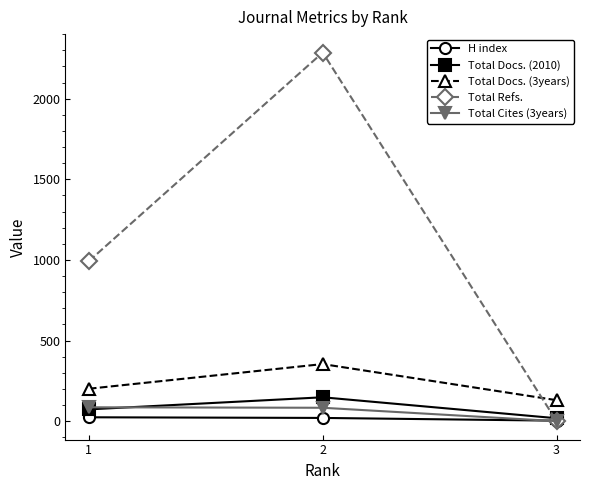

At how many categories does at least one series exceed 54?

3